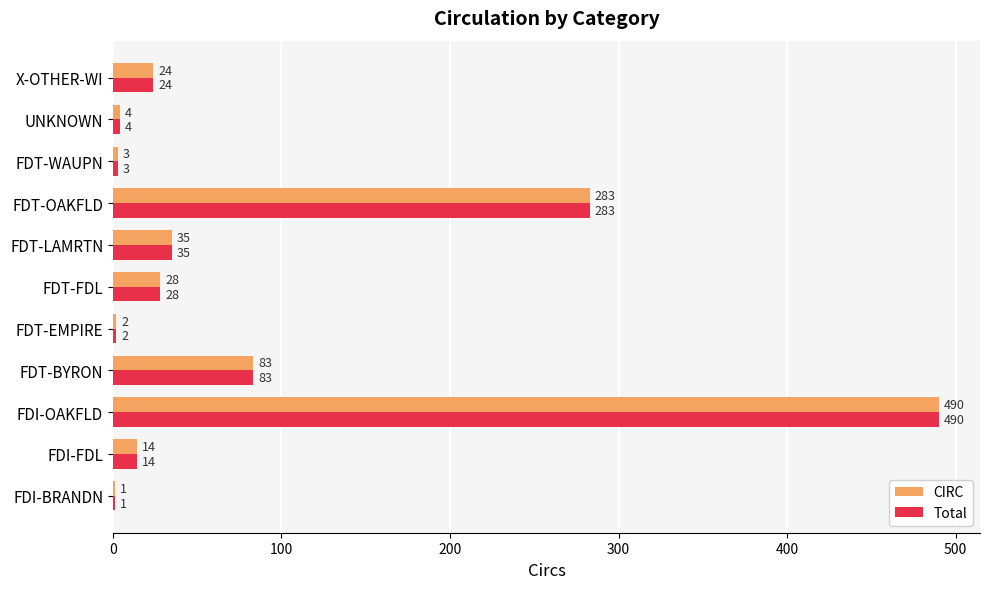

Is the value of Total at FDI-BRANDN greater than the value of CIRC at FDT-LAMRTN?

No